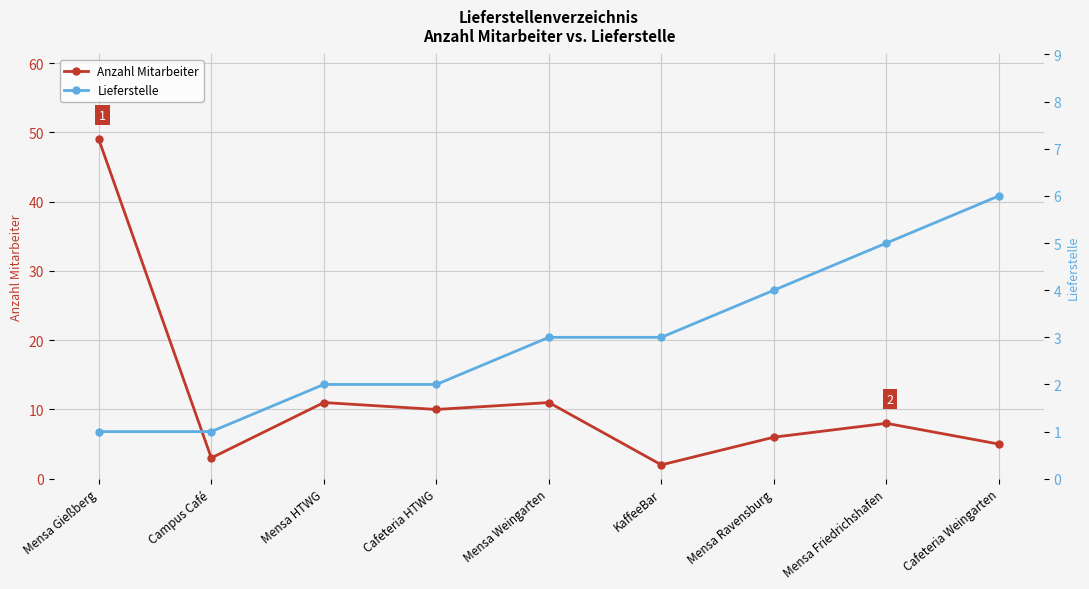

Where is Lieferstelle nearest to the value 3?

Mensa Weingarten